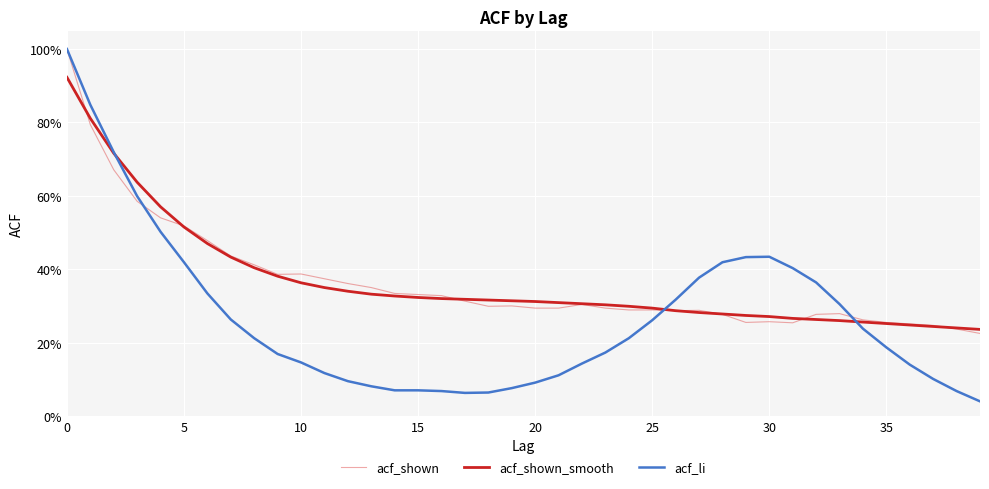

Does the chart have visible grid lines?

Yes